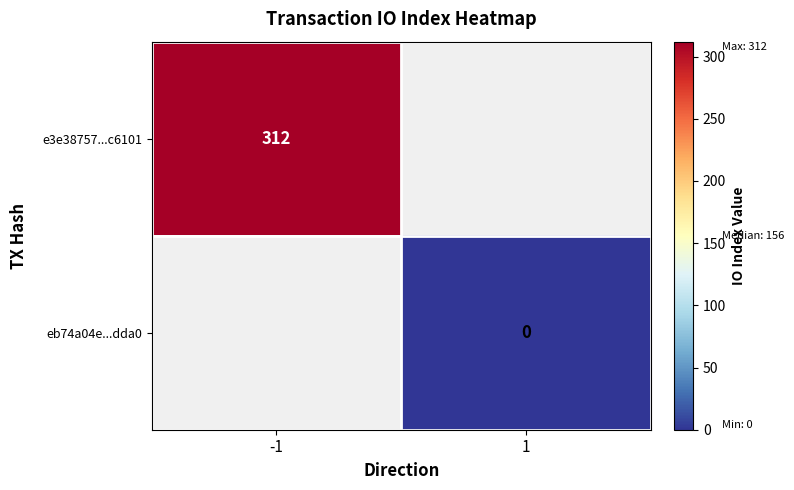

The value of e3e38757...c6101 at -1 is 474. True or false?

False